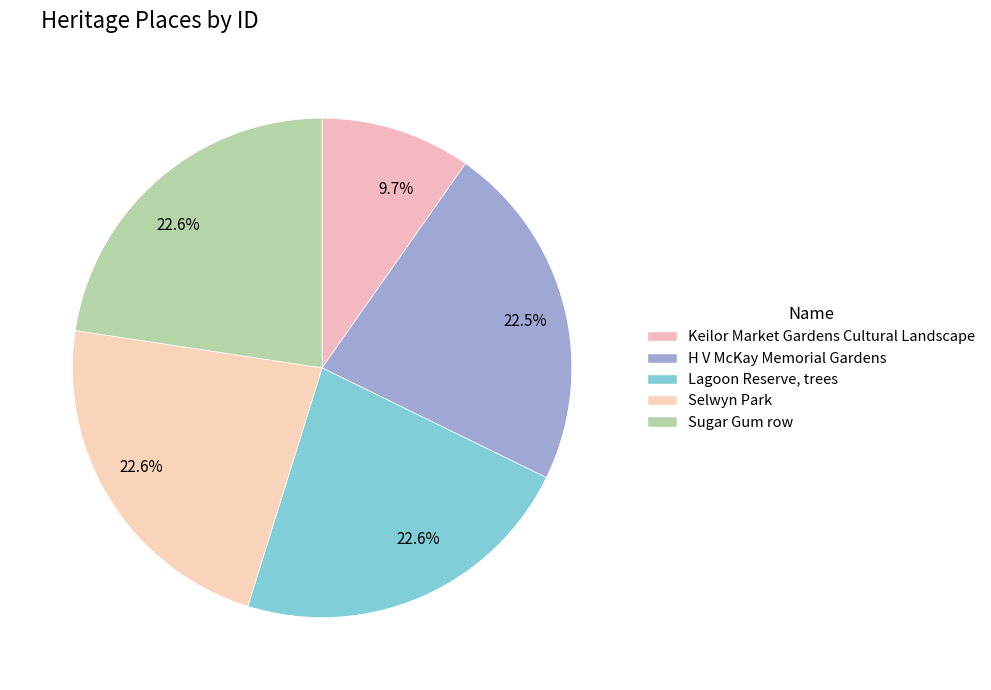

Is it true that Keilor Market Gardens Cultural Landscape is 2% of the pie?

False